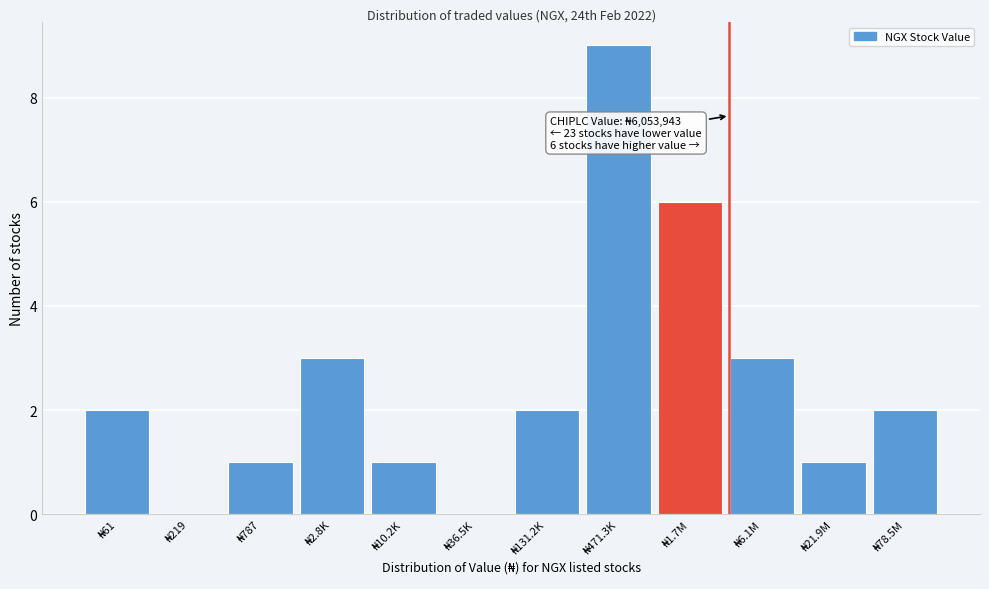

What is the sum of all values?

30